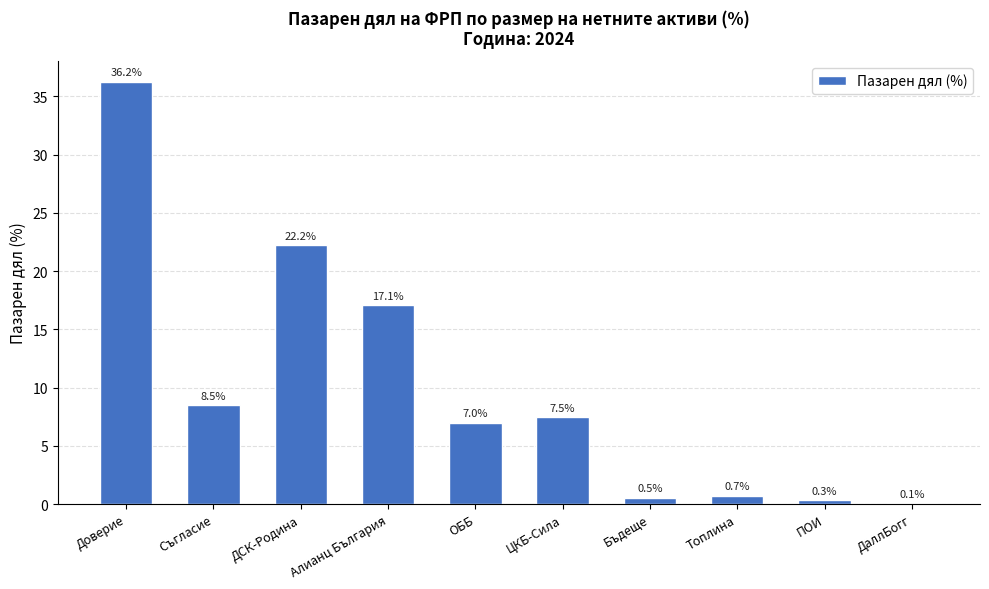

What is the greatest value displayed?

36.2